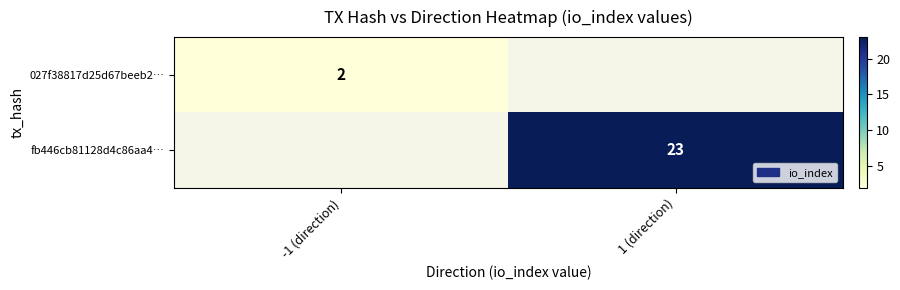

True or false: 027f38817d25d67beeb2… has a value of 3.4 at -1 (direction).

False